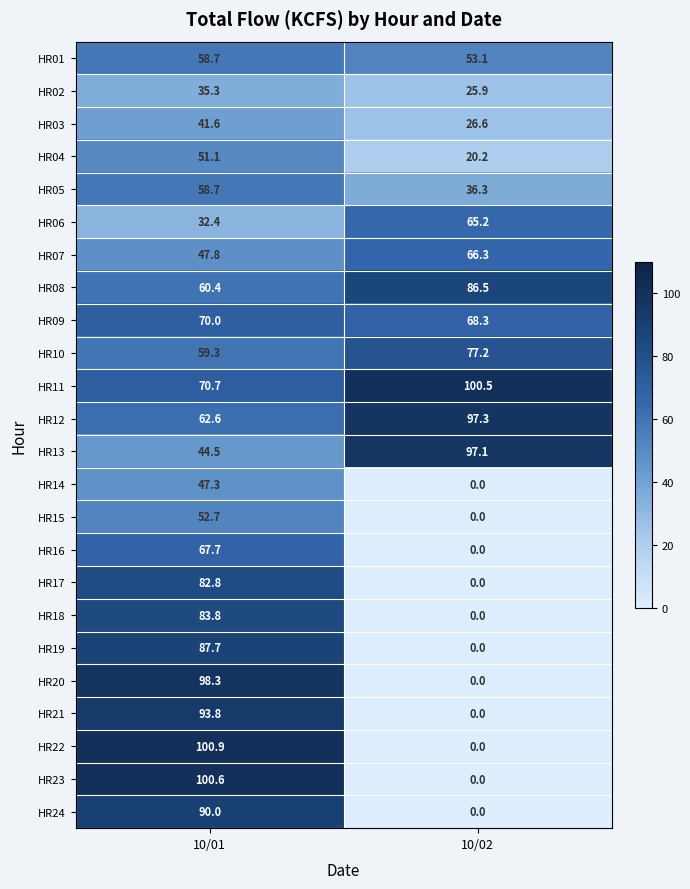

Rank the categories by HR01 value from lowest to highest.

10/02, 10/01